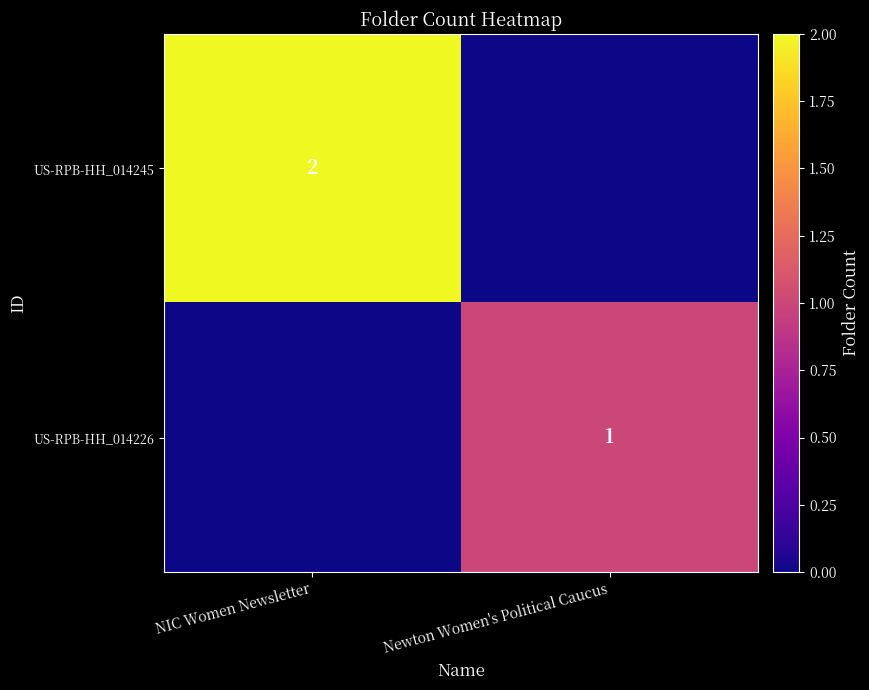

The value of US-RPB-HH_014245 at NIC Women Newsletter is 2. True or false?

True